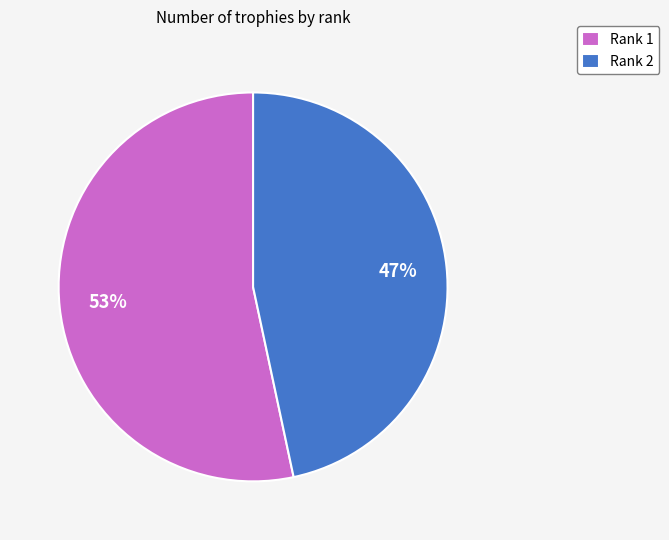

Combined, do Rank 2 and Rank 1 account for over 50%?

Yes